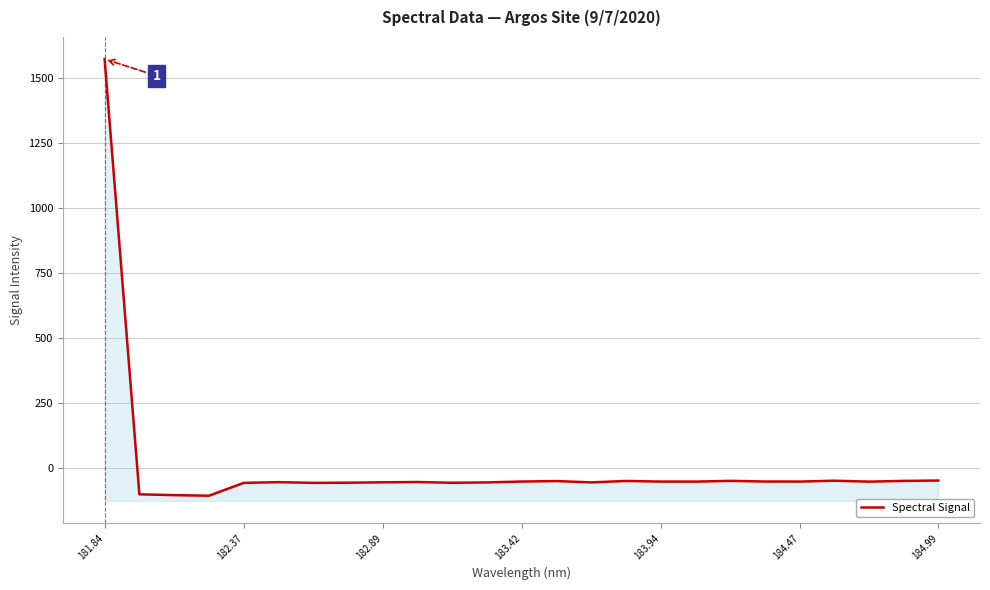

What is the sum of all values?

104.6